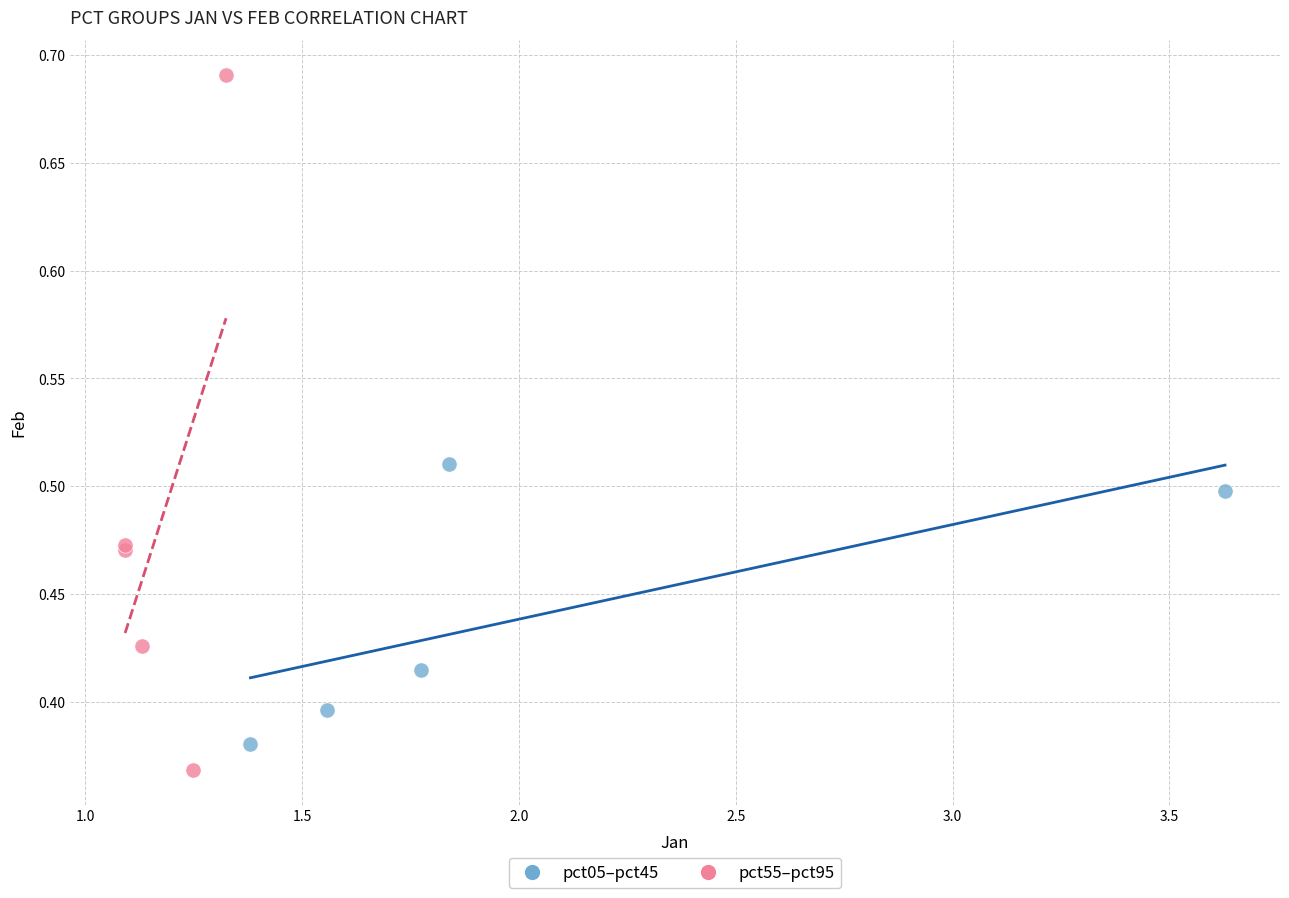

Which series has the largest Y range (max minus min)?

pct55–pct95